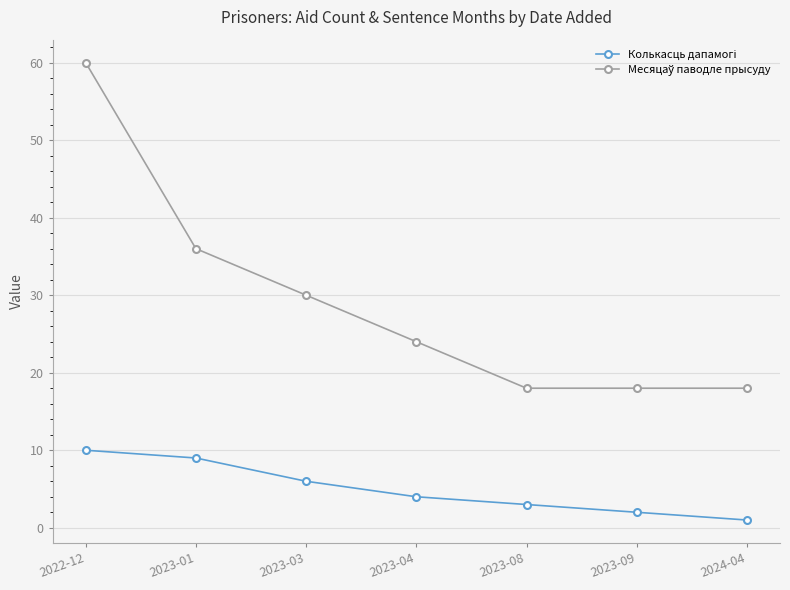

What is the label of the 6th point from the right?

2023-01